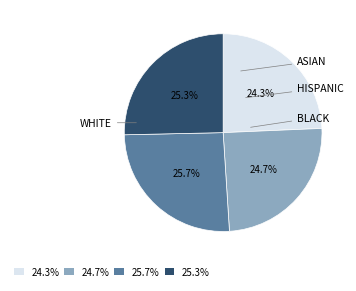

Is there any slice that represents more than half of the pie?

No